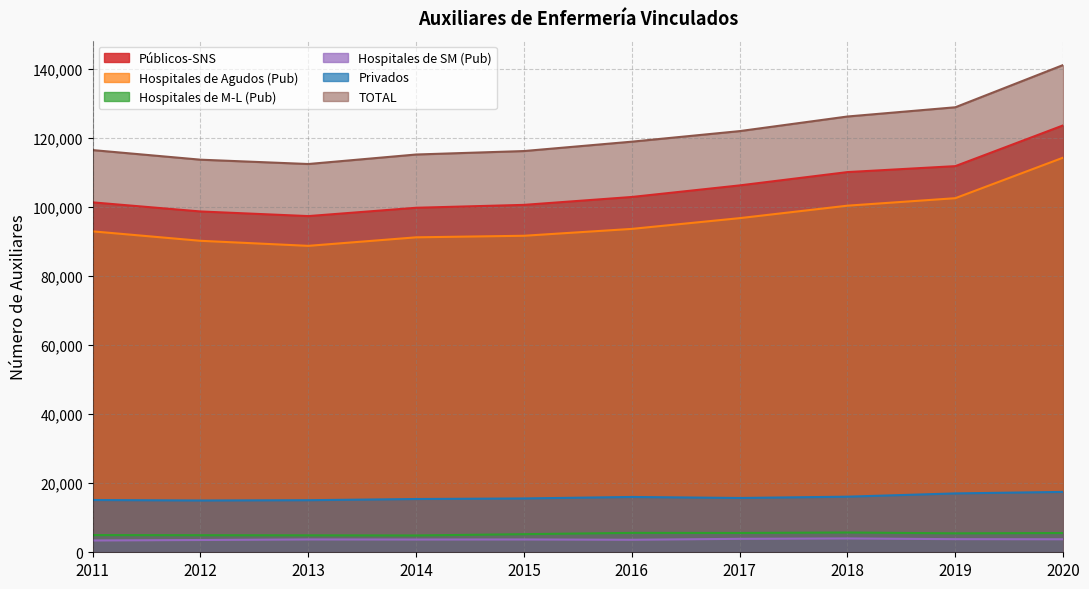

What are all the series names shown in the legend?

Públicos-SNS, Hospitales de Agudos (Pub), Hospitales de M-L (Pub), Hospitales de SM (Pub), Privados, TOTAL